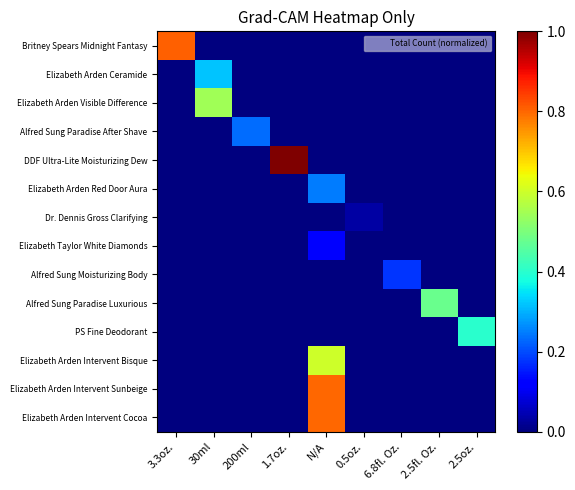

At how many categories does at least one series exceed 0?

9